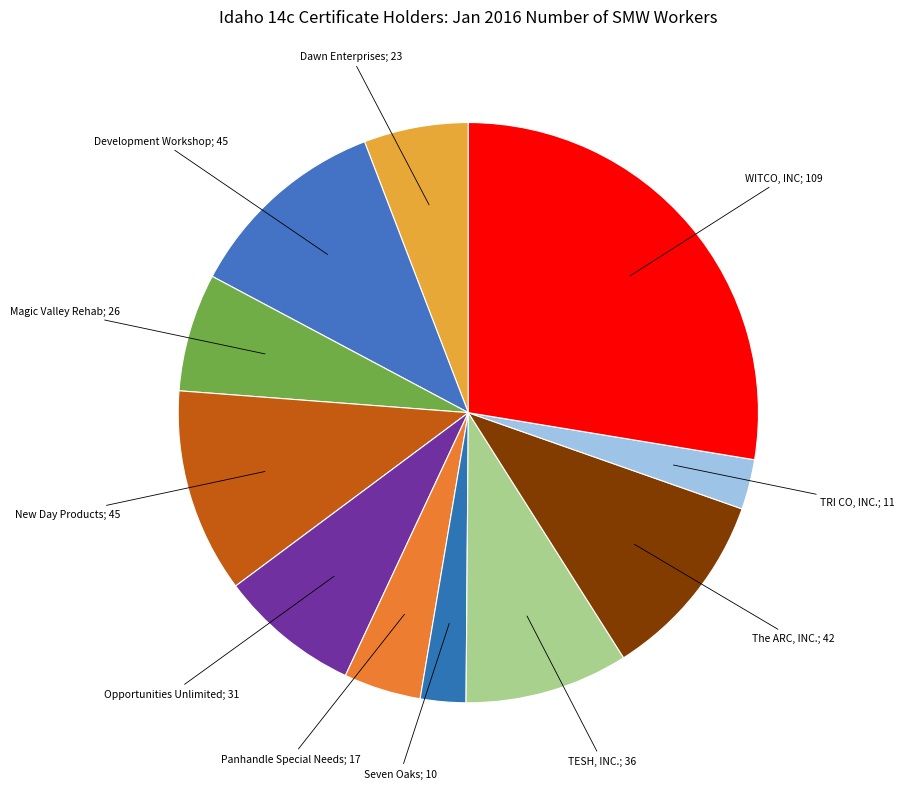

Approximately how many times larger is the value at Seven Oaks; 10 compared to Panhandle Special Needs; 17?

0.6